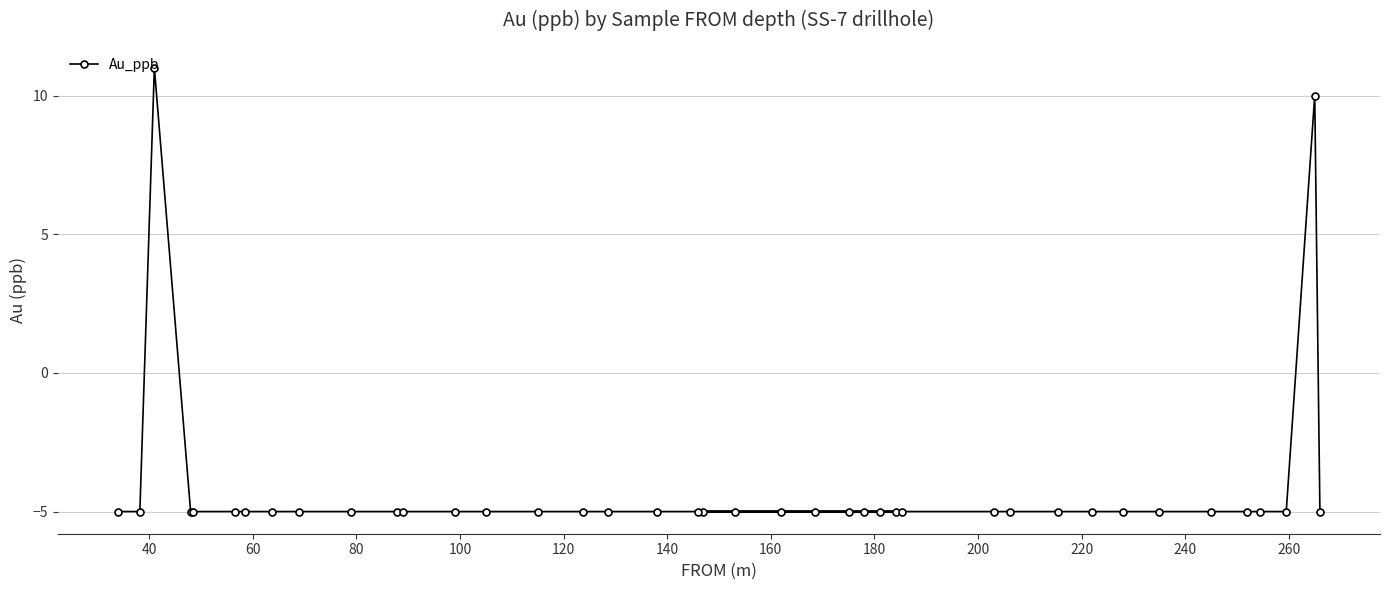

True or false: there are more than 2 points higher than both neighbors.

False